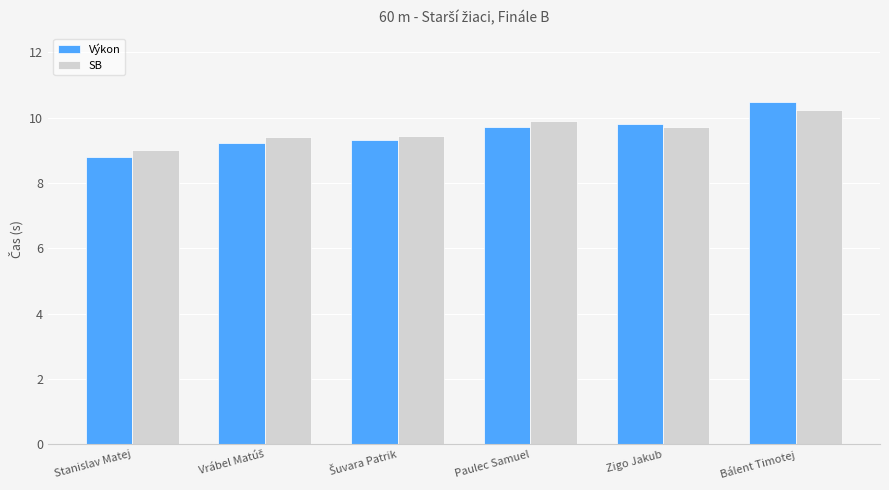

Is the value of Výkon at Zigo Jakub greater than the value of SB at Stanislav Matej?

Yes